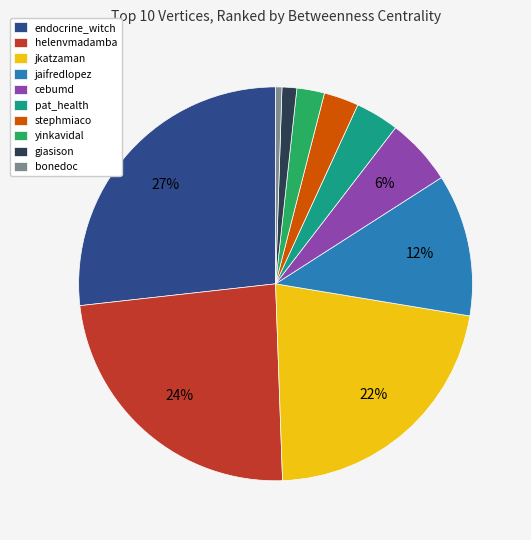

What is the ratio of the value at jkatzaman to the value at helenvmadamba?

0.9